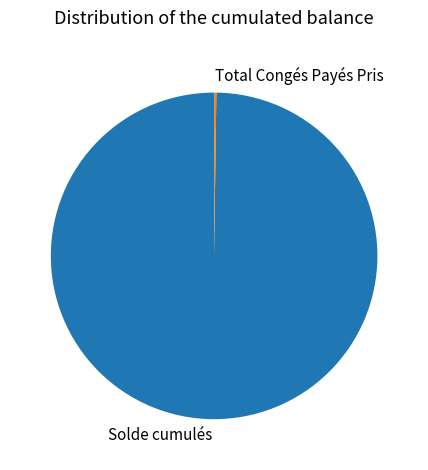

What is the majority slice?

Solde cumulés